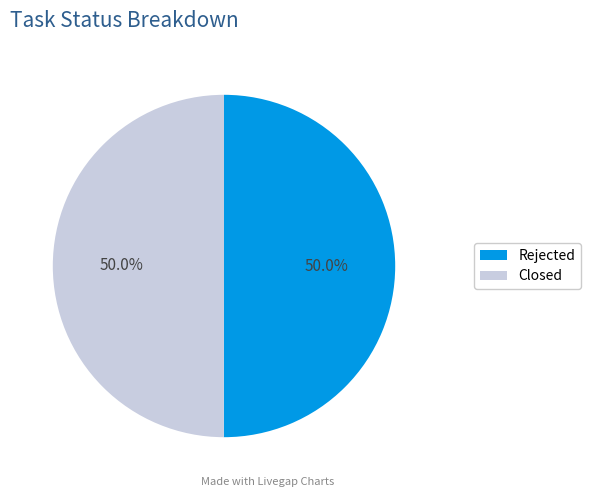

What is the ratio of the value at Closed to the value at Rejected?

1.0